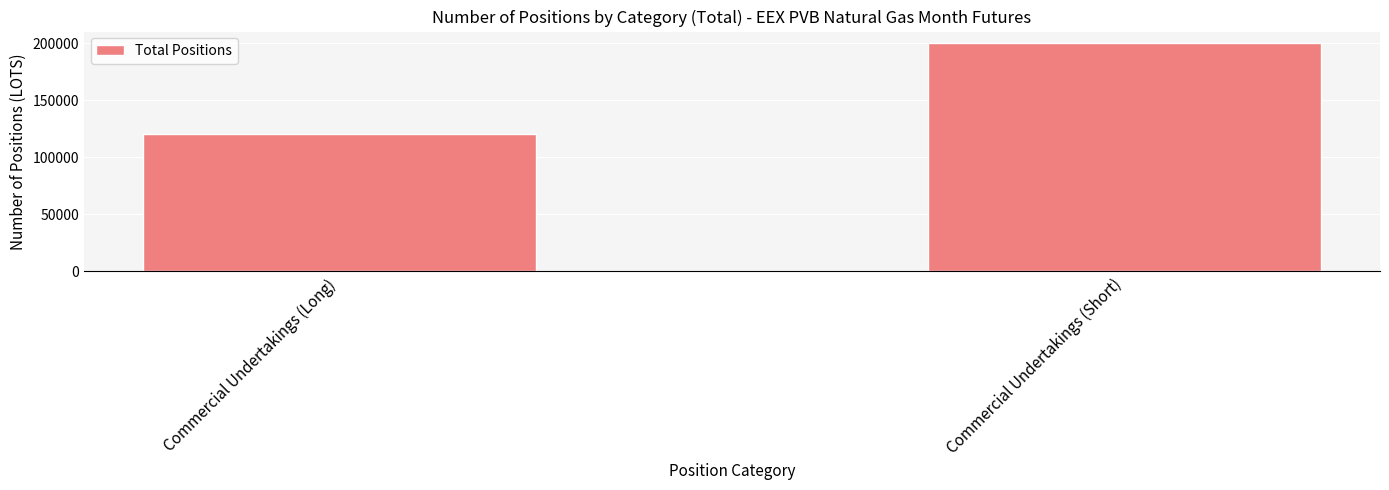

At which label is the value closest to 160342?

Commercial Undertakings (Long)